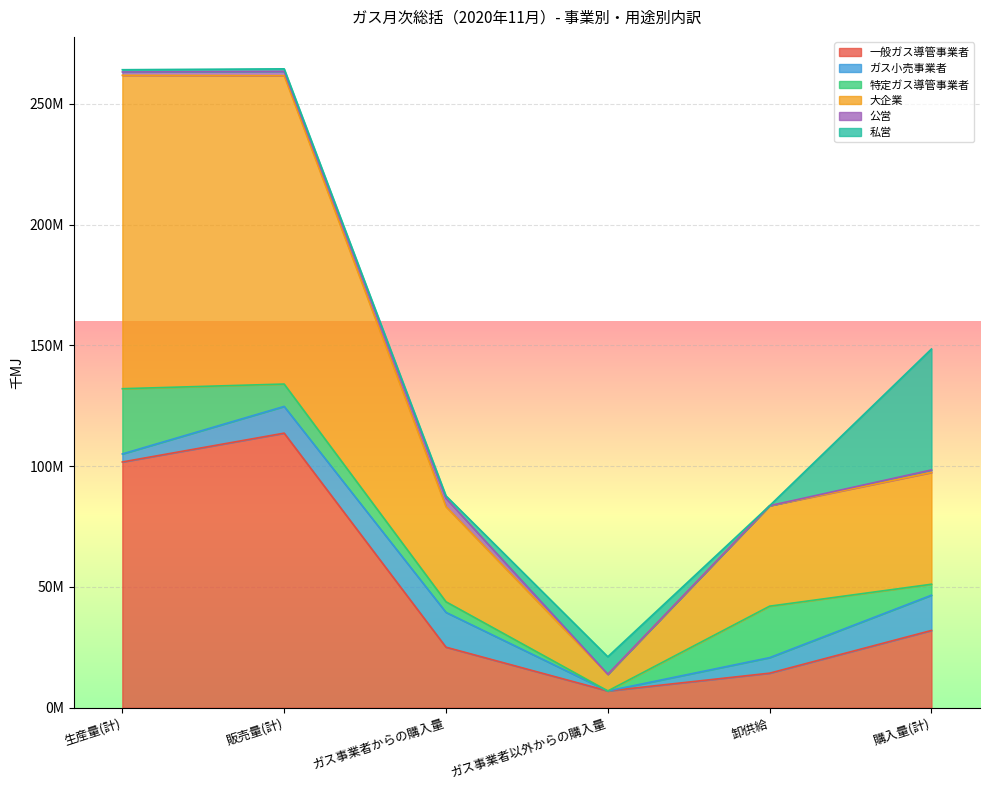

How many series are shown in this chart?

6